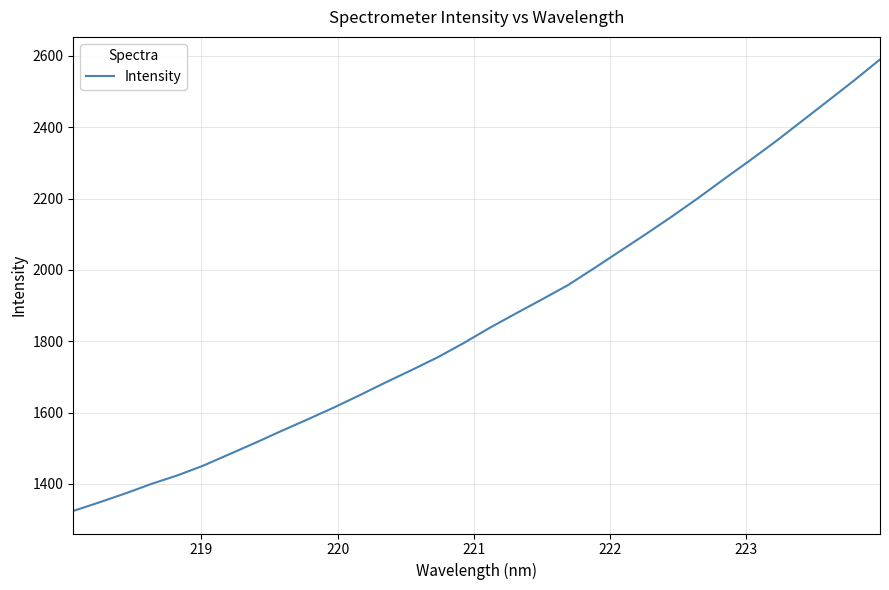

Reading left to right, extract all data points from this chart.

1324.3	1348.4	1373.4	1400.1	1424.0	1451.7	1483.6	1515.7	1548.9	1581.1	1614.1	1648.9	1684.9	1719.6	1755.3	1795.3	1838.0	1878.0	1917.3	1957.4	2004.5	2052.6	2100.7	2150.0	2201.3	2254.7	2307.2	2361.1	2417.5	2474.1	2531.0	2590.1